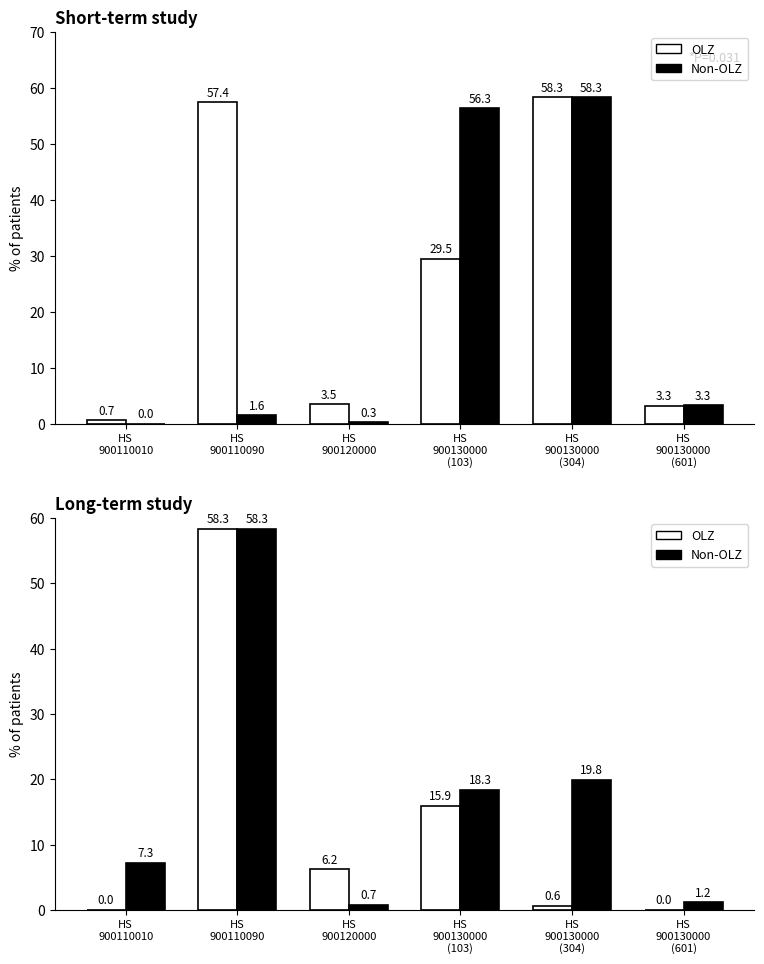

List the series in order of their peak value, lowest first.

OLZ, Non-OLZ